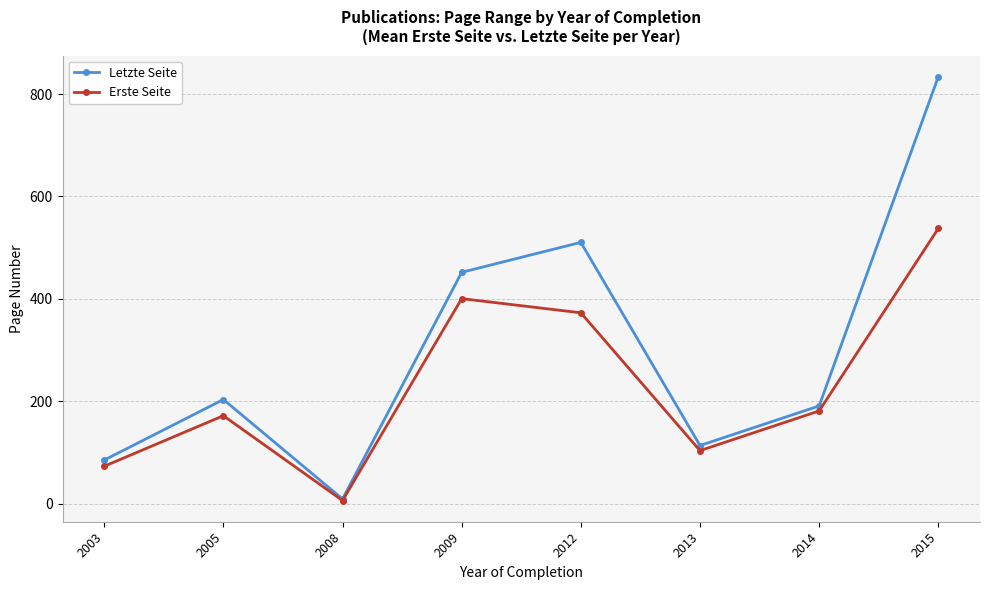

At which category does Erste Seite reach its first local peak?

2005